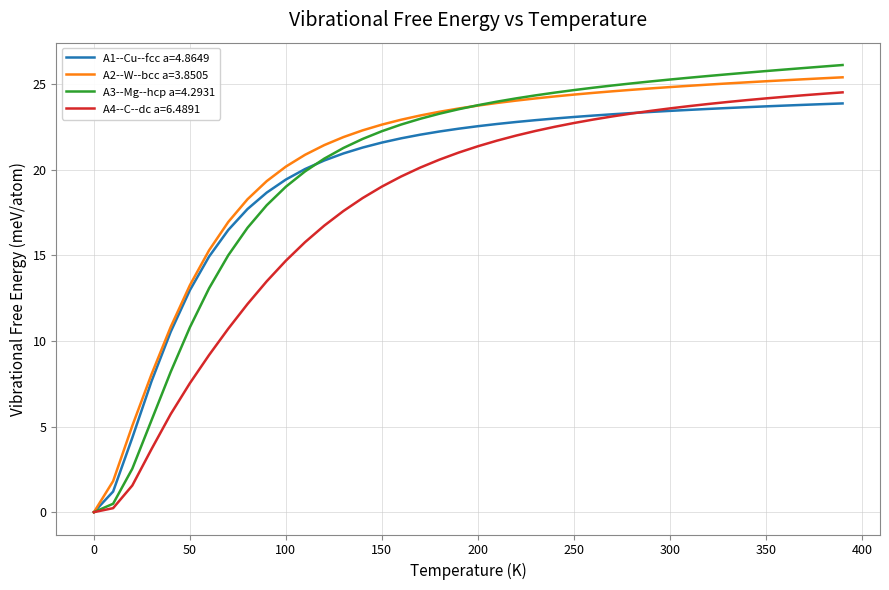

What is the maximum value for A3--Mg--hcp a=4.2931?

26.1